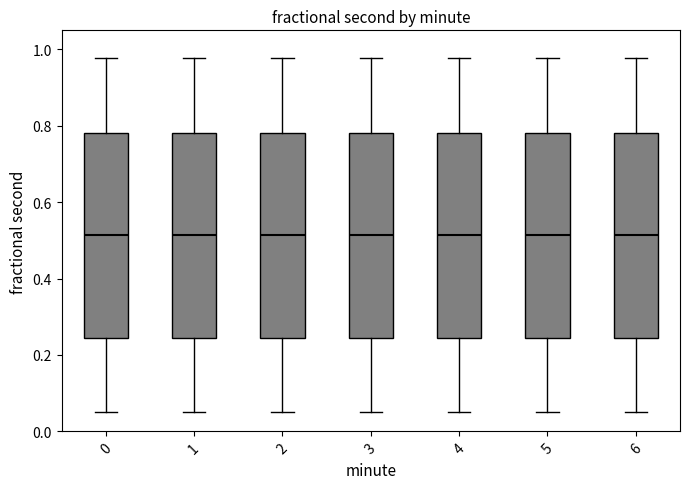

Reading left to right, read every box against the y-axis: the position of its median line, the range the box covers, and the ends of its whiskers. The values are not printed on the chart, so give them approximately, as read against the axis.

0: median 0.52, box 0.24 to 0.78, whiskers 0.04 to 0.98
1: median 0.52, box 0.24 to 0.78, whiskers 0.04 to 0.98
2: median 0.52, box 0.24 to 0.78, whiskers 0.04 to 0.98
3: median 0.52, box 0.24 to 0.78, whiskers 0.04 to 0.98
4: median 0.52, box 0.24 to 0.78, whiskers 0.04 to 0.98
5: median 0.52, box 0.24 to 0.78, whiskers 0.04 to 0.98
6: median 0.52, box 0.24 to 0.78, whiskers 0.04 to 0.98